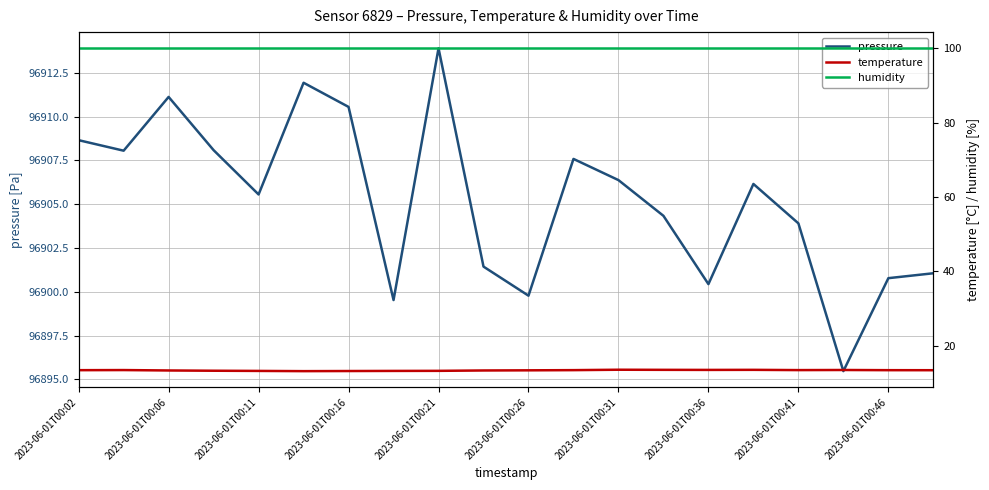

What is the value of the humidity point at the 17th from the left?

100.0